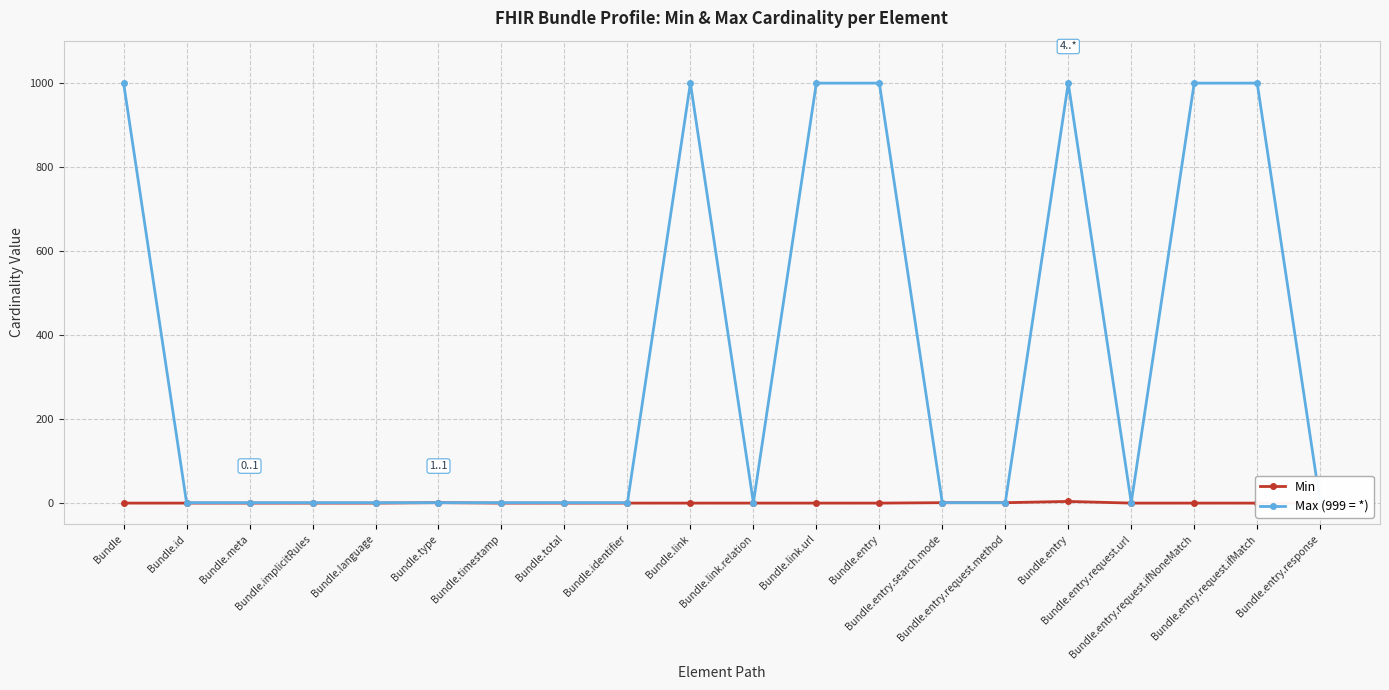

What is the spread (max minus min) of values at Bundle.total?

1